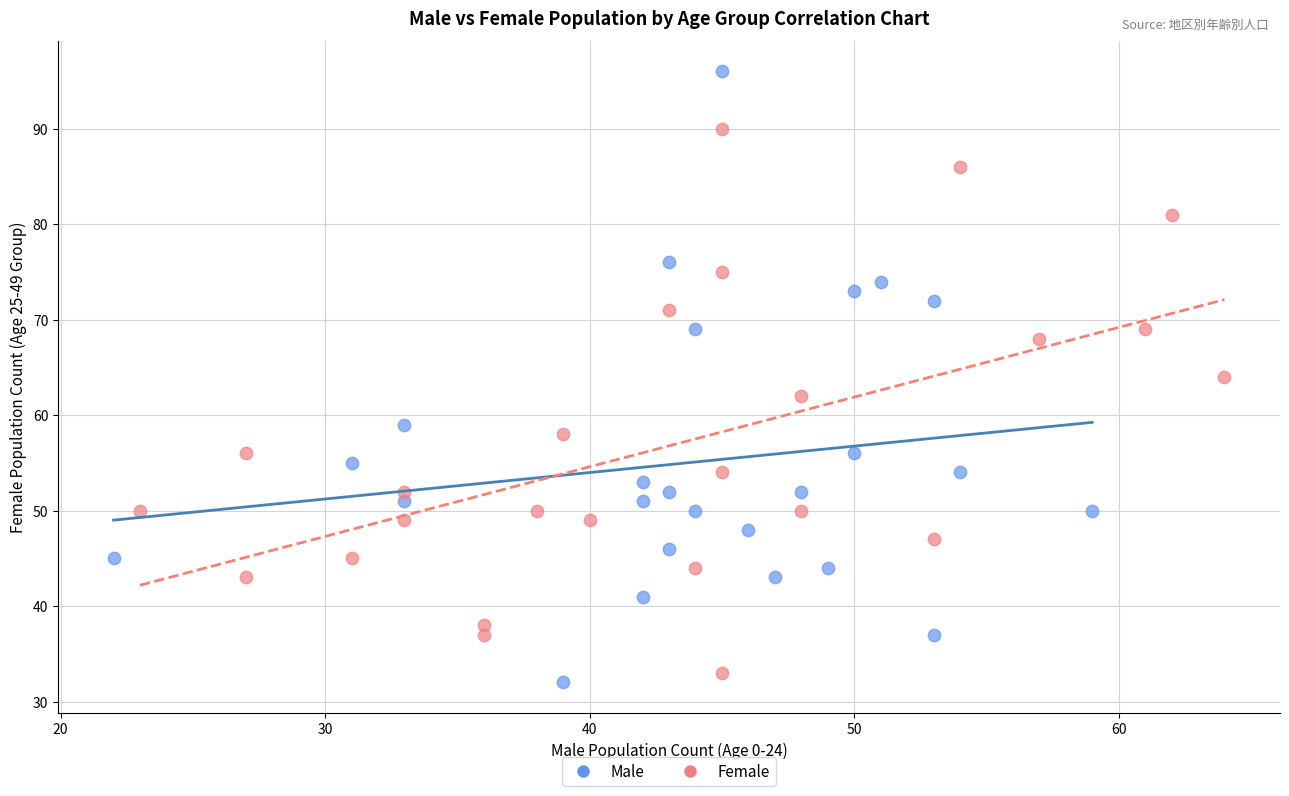

Which series reaches the maximum Y coordinate?

Male